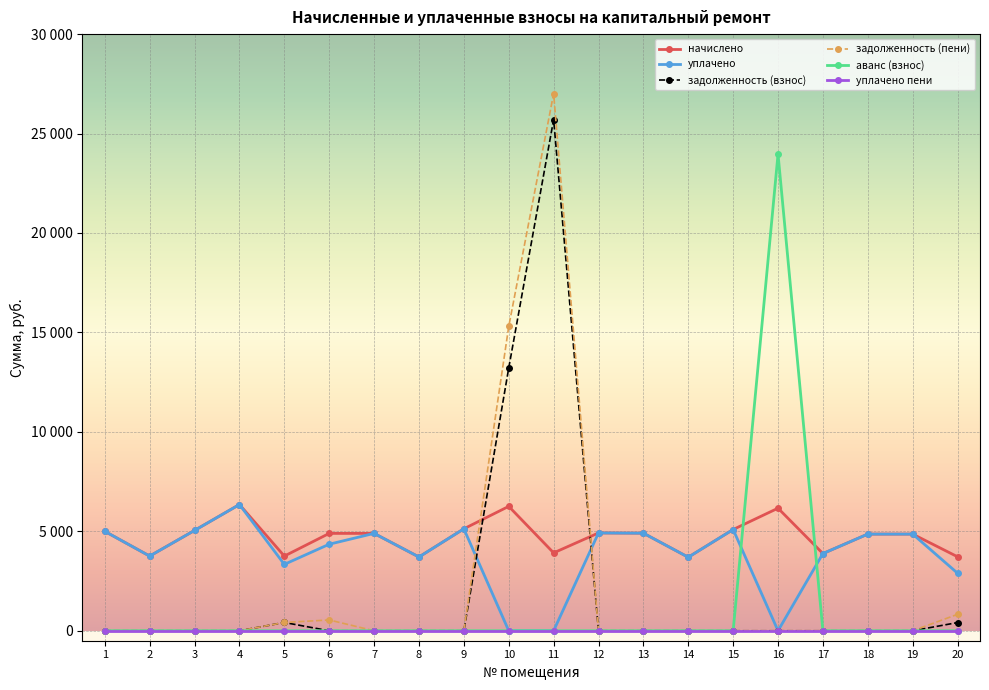

Between which two adjacent categories do задолженность (взнос) and уплачено first intersect?

9 and 10